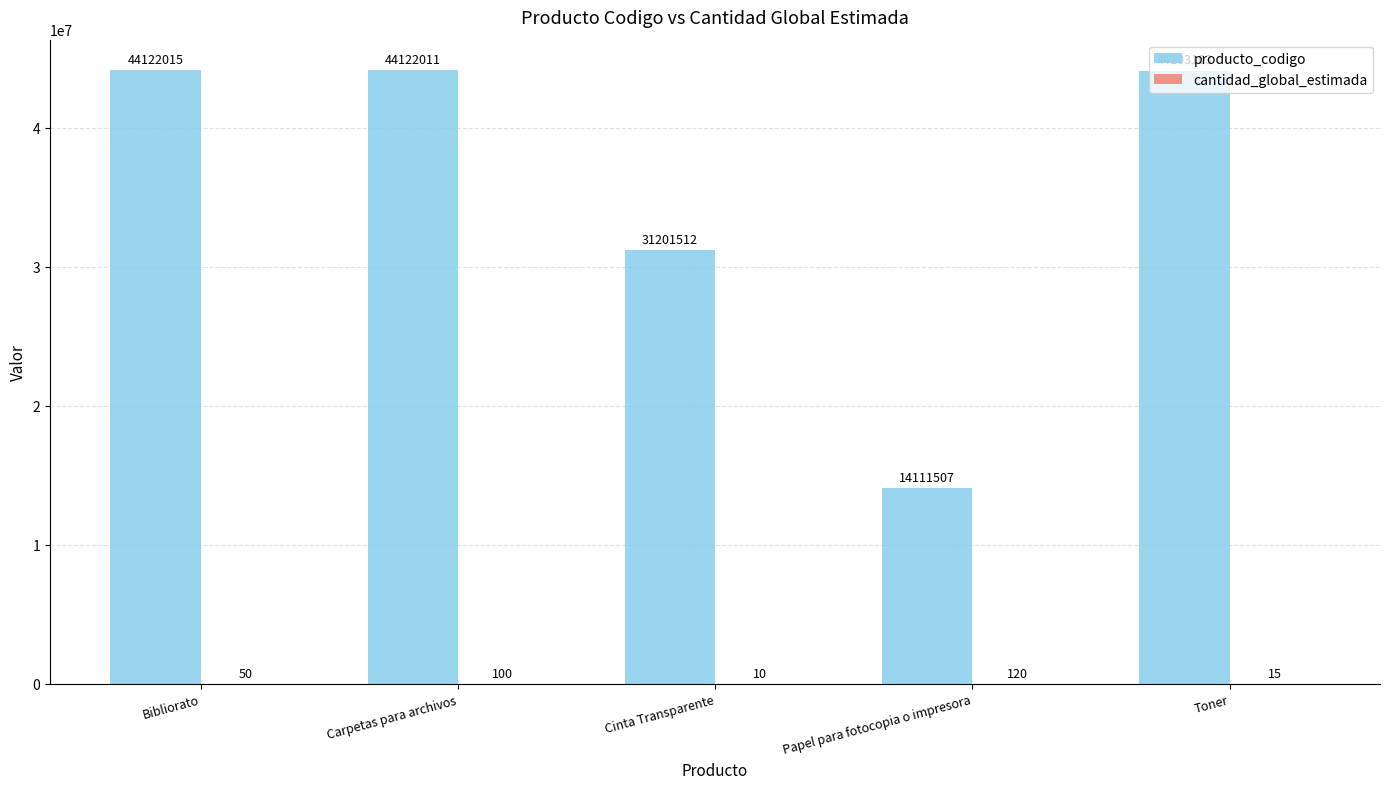

The producto_codigo series shows 15457249 at Cinta Transparente. True or false?

False